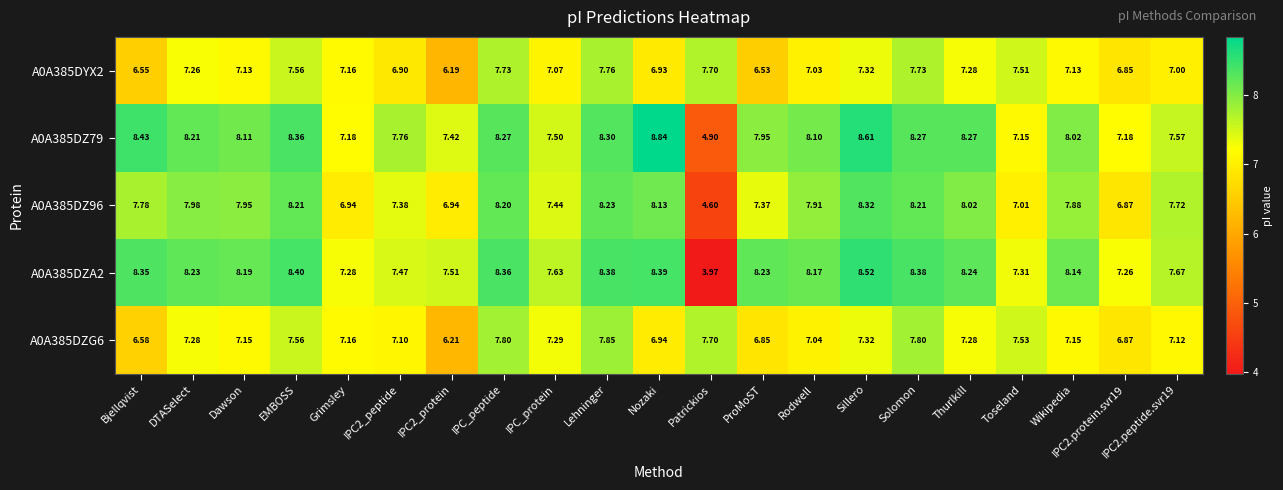

Where does the A0A385DYX2 series first go above 7?

DTASelect